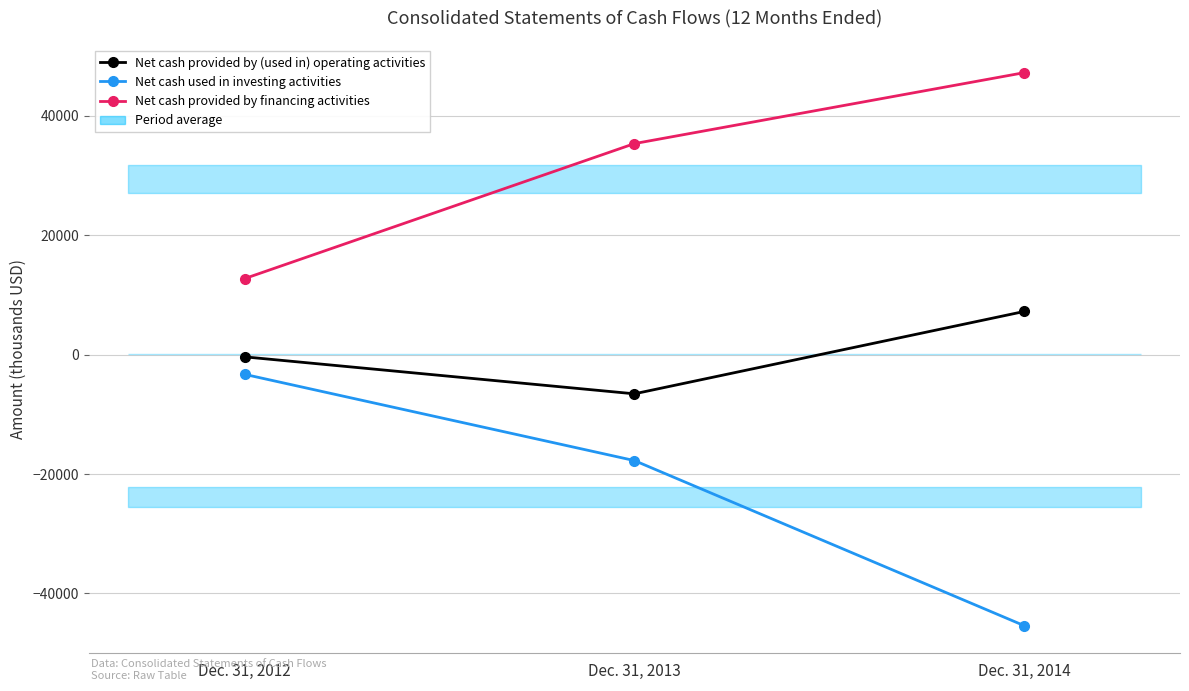

What is the minimum value shown in the chart?

-45388